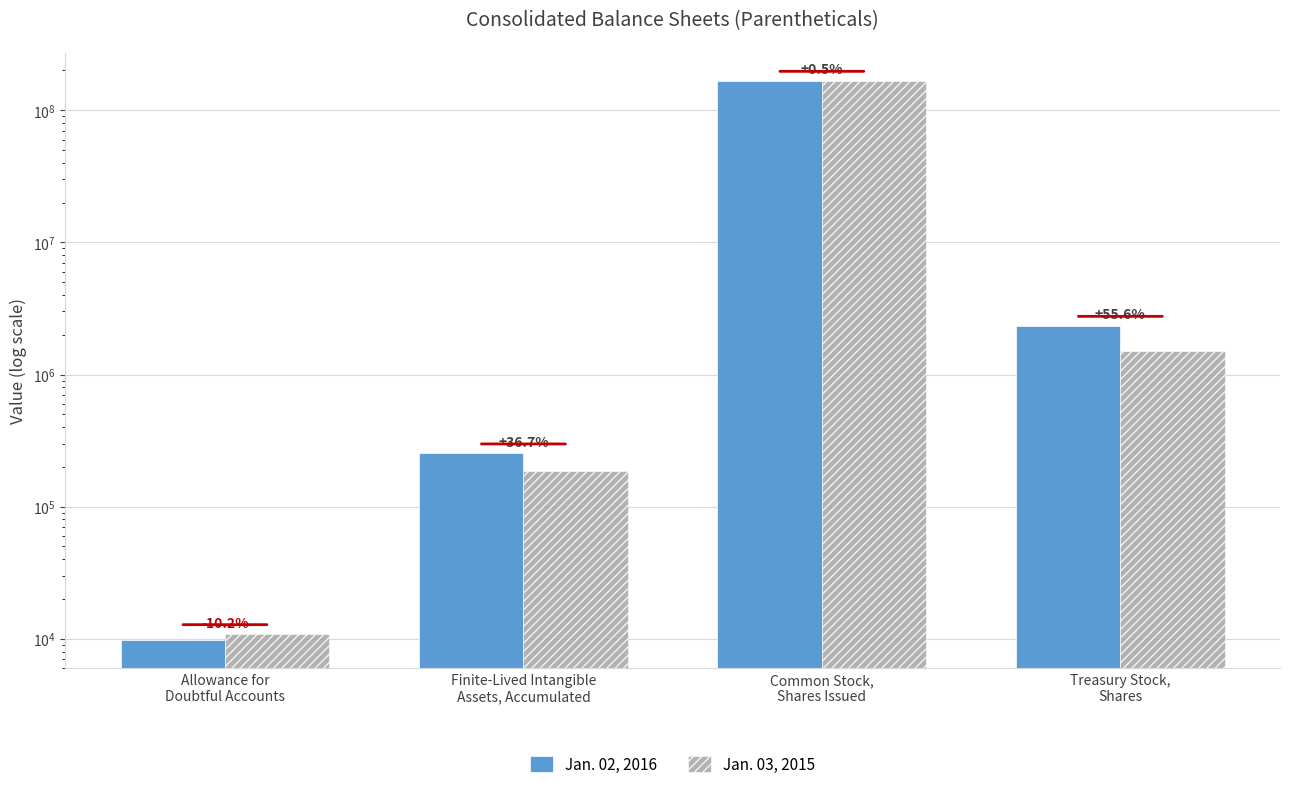

Count the number of data series in this chart.

2